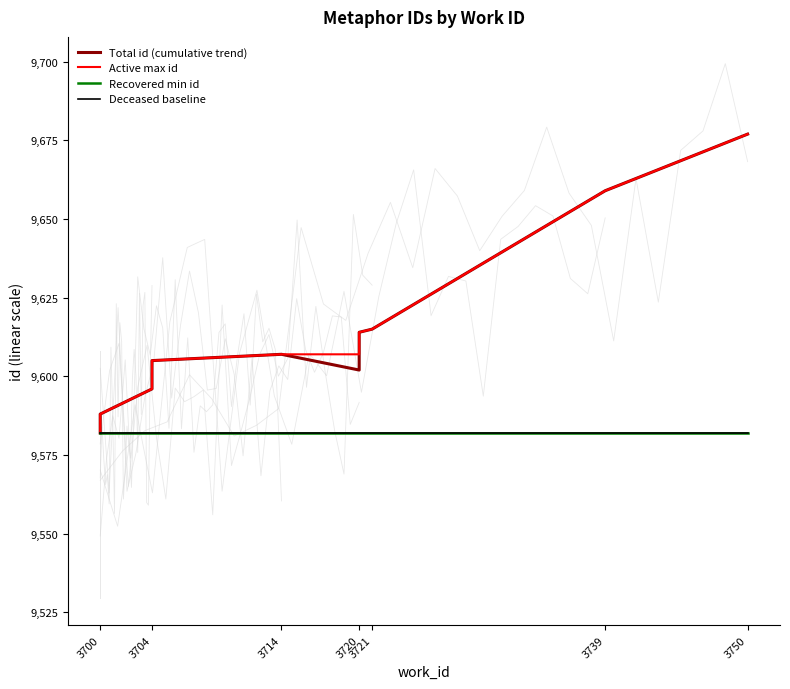

How many lines are shown in the chart?

4